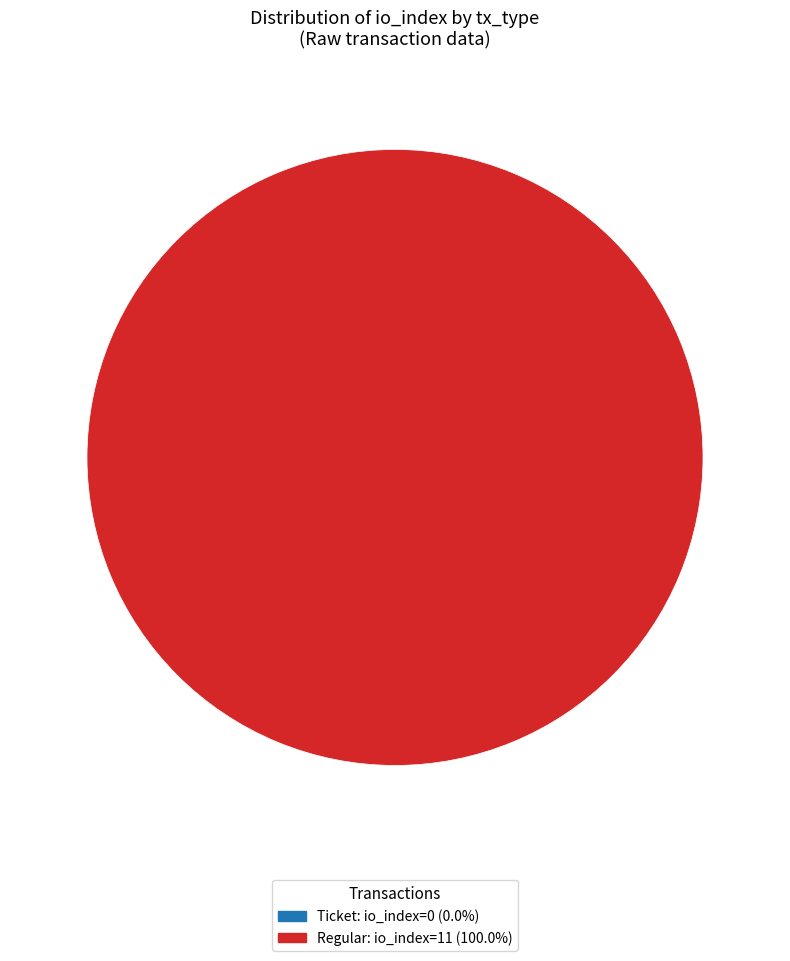

Rank the categories by value from highest to lowest.

tx_type: Regular (io_index=11), tx_type: Ticket (io_index=0)